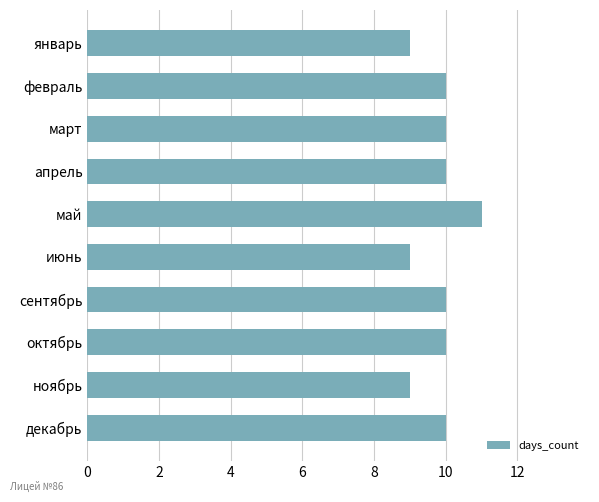

Does the chart contain stacked bars?

No